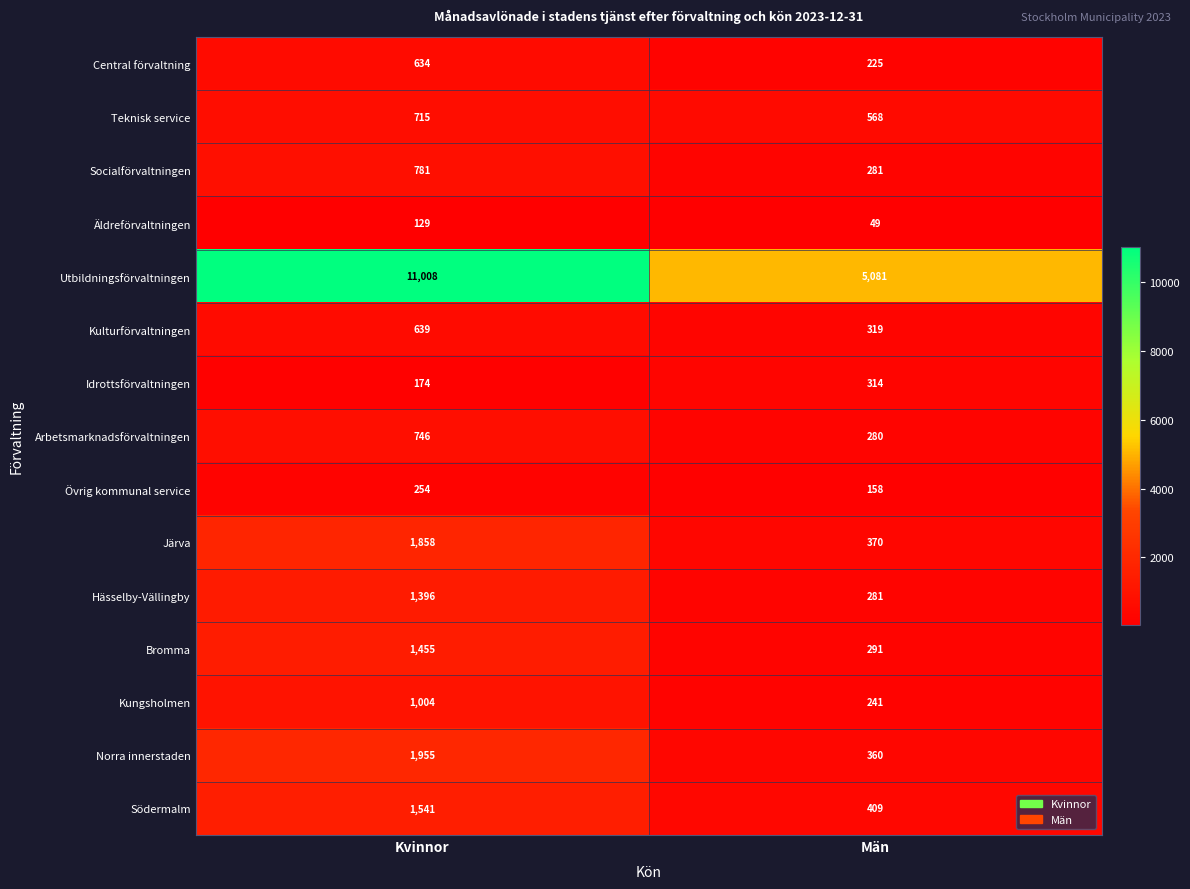

How many series are shown in this chart?

15